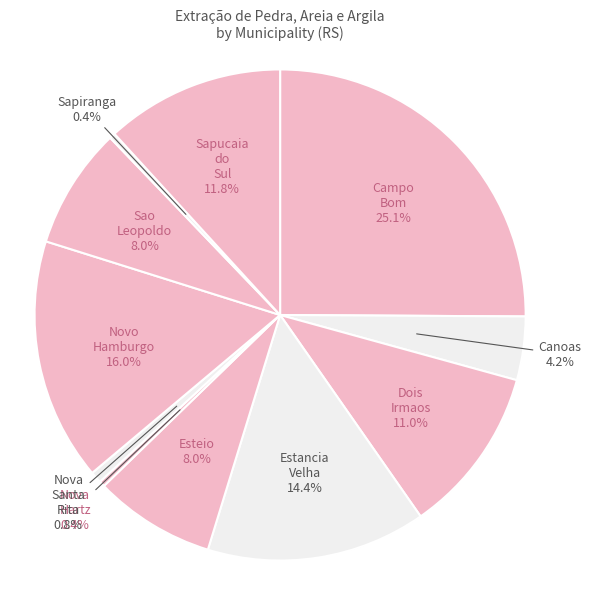

How many segments does this pie chart have?

11